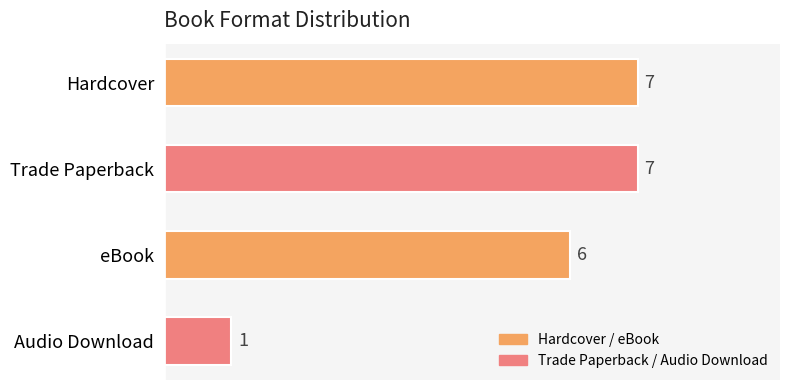

Which has a higher value, Audio Download or Trade Paperback?

Trade Paperback